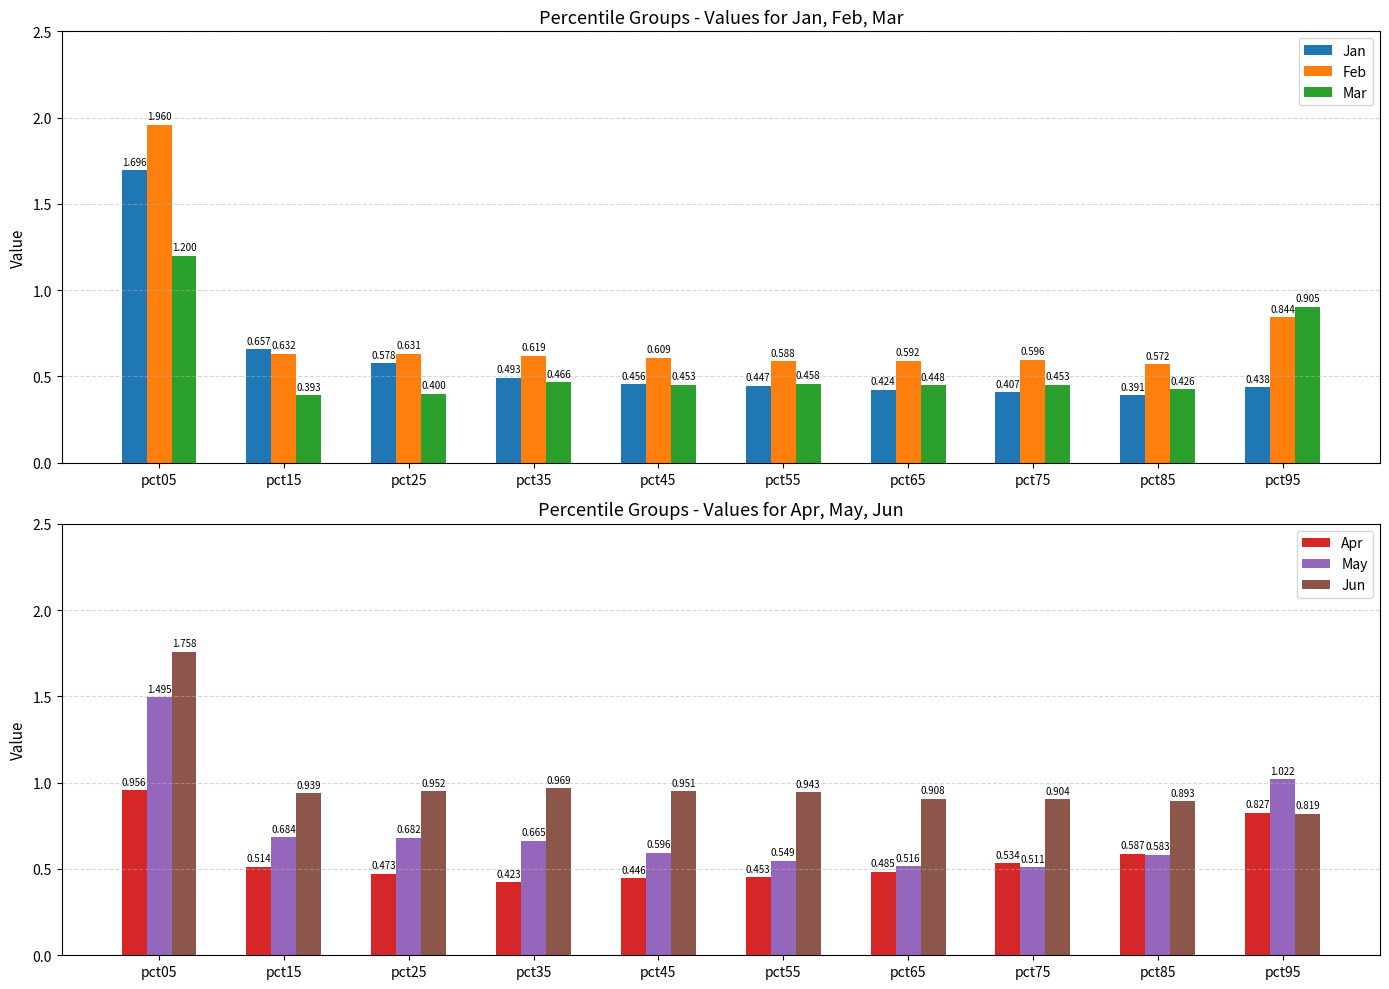

How many bars are there in total?

60